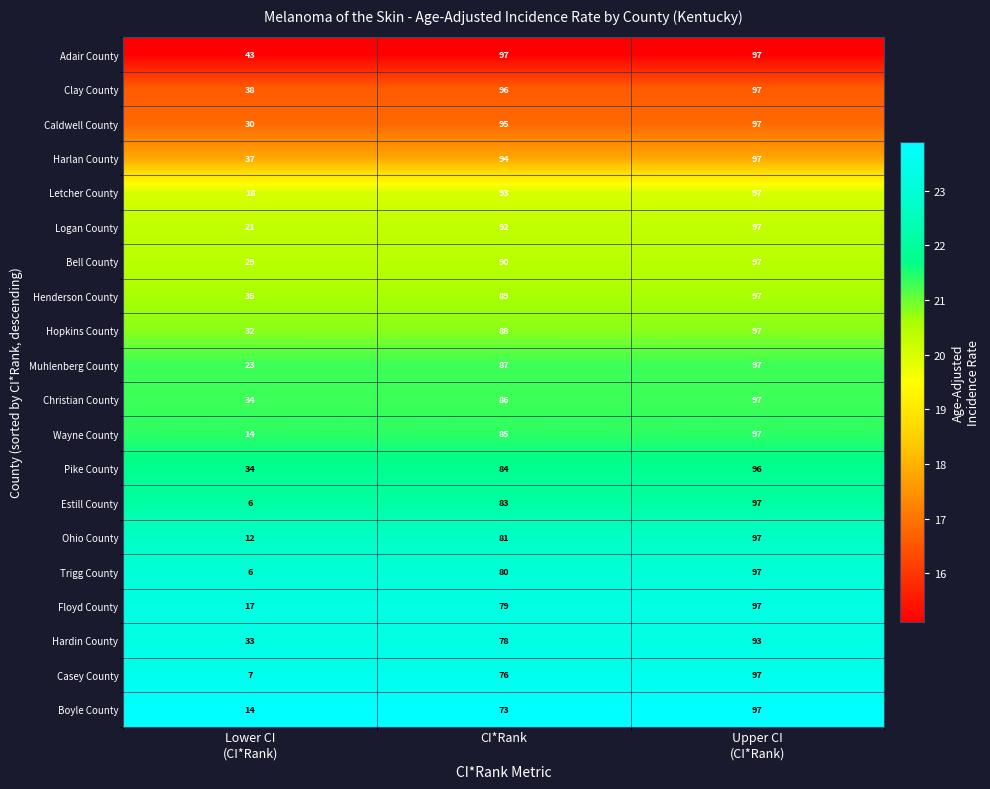

The value of Harlan County at CI*Rank is 24. True or false?

False